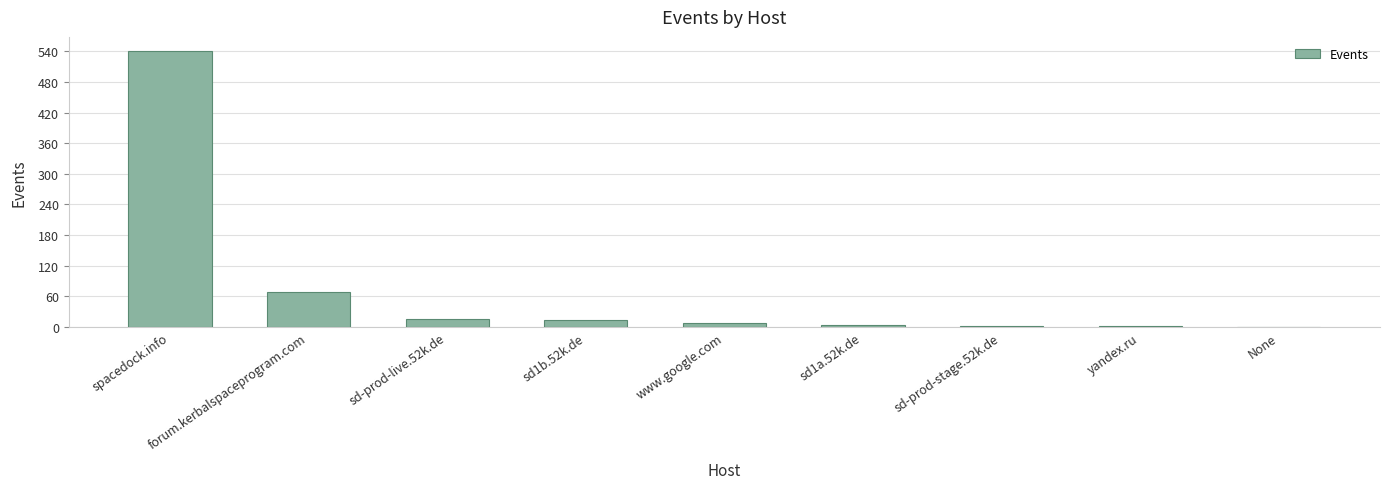

Does the chart contain stacked bars?

No